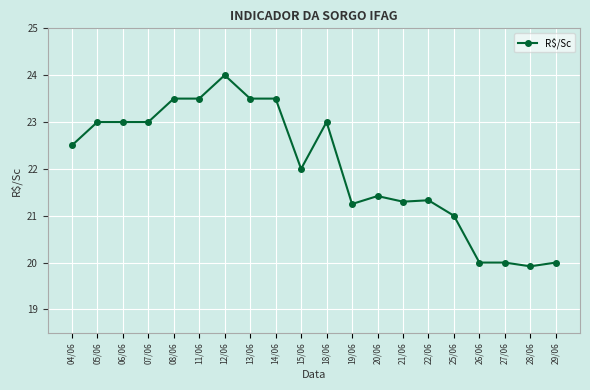

What is the greatest value displayed?

24.0